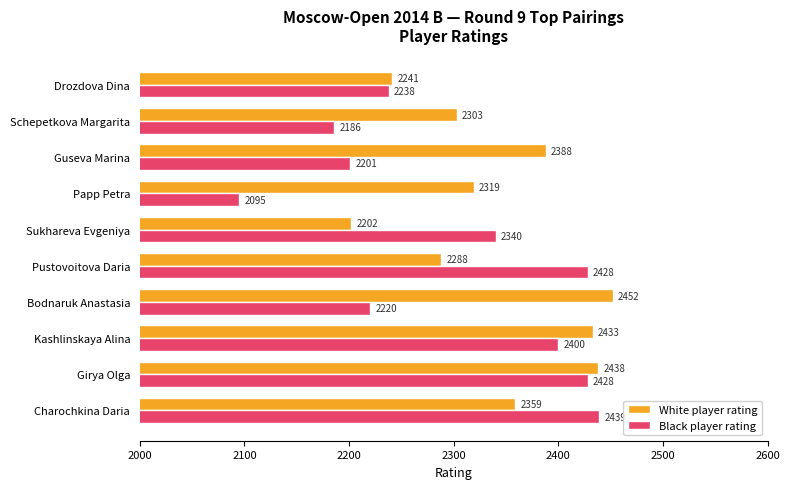

How many data points does each series have?

10